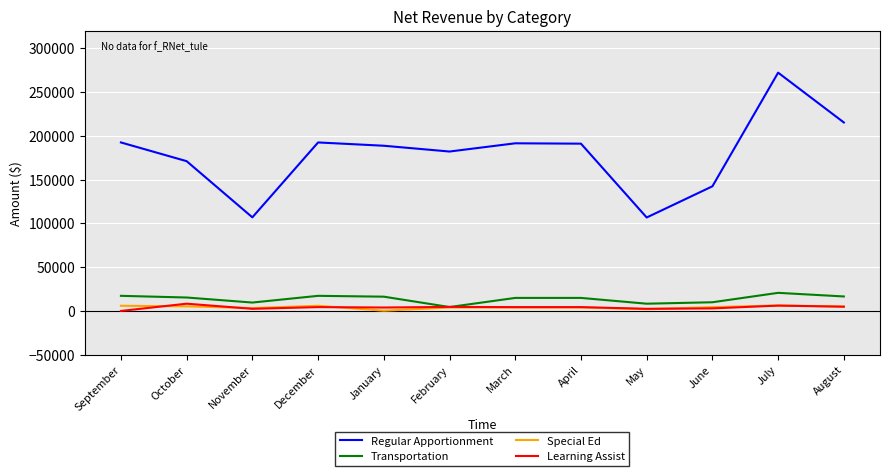

What is the difference between the Special Ed values at August and June?

654.5